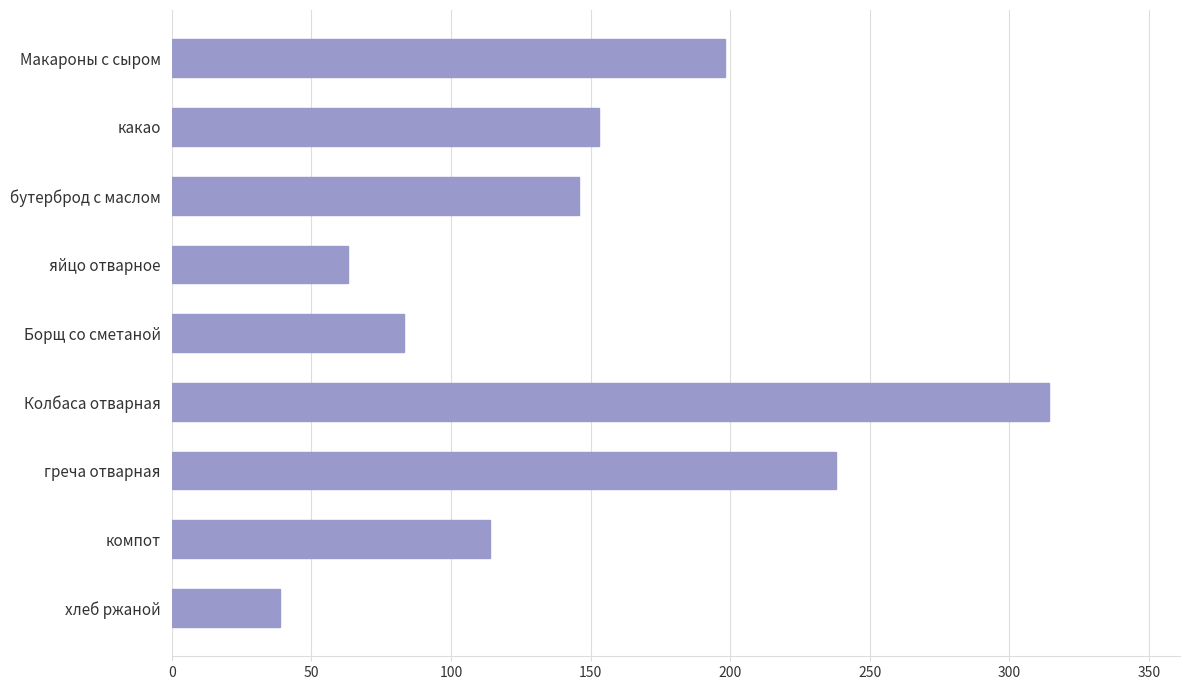

What is the ratio of the value at Борщ со сметаной to the value at Колбаса отварная?

0.3